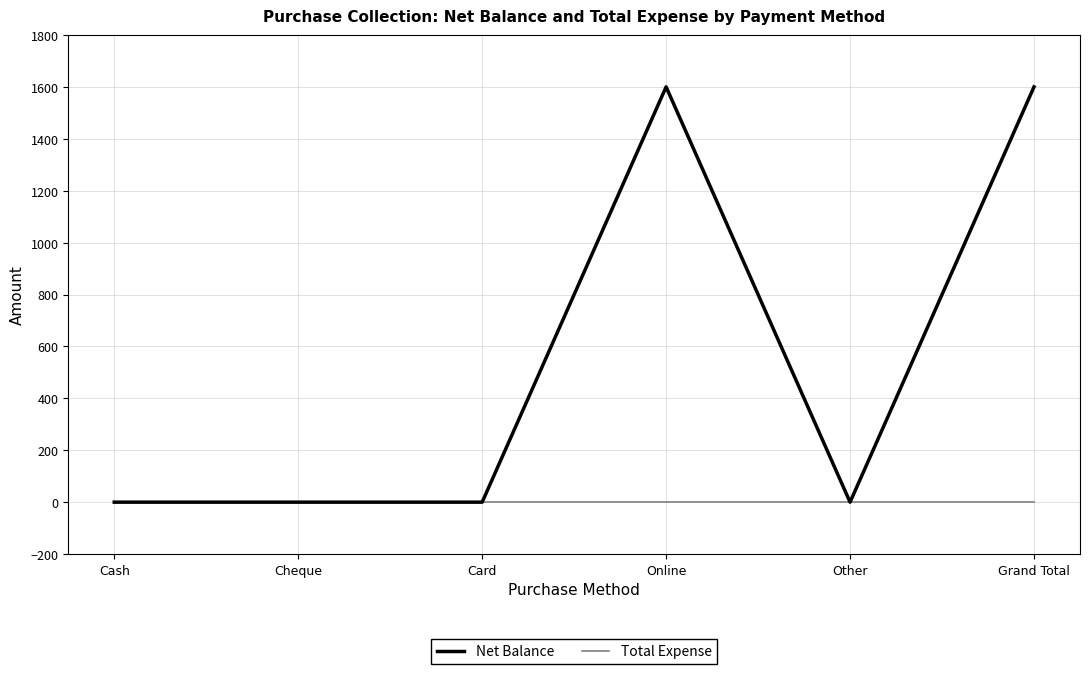

Between Cheque and Grand Total, which series saw the biggest shift?

Net Balance